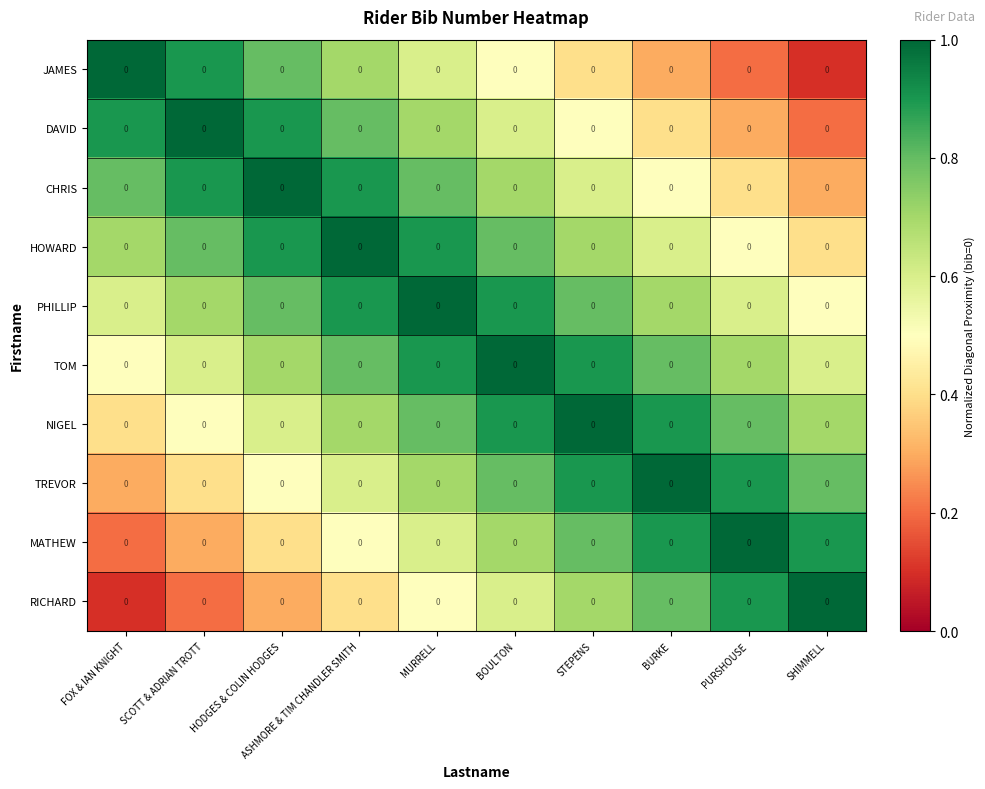

What is the minimum value shown in the chart?

0.1